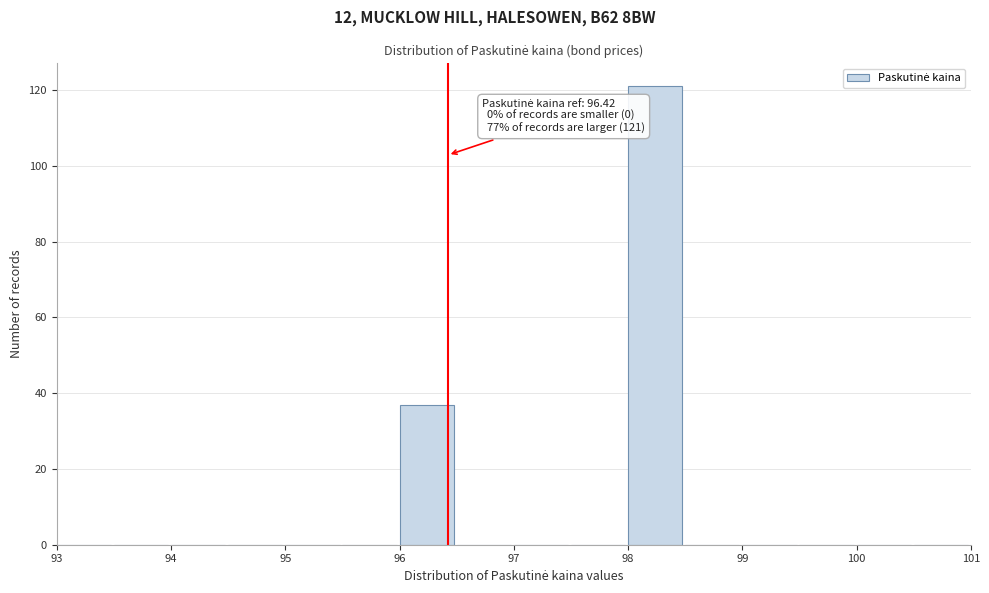

Over which range of the x-axis is the bar tallest?

98.0 to 98.5